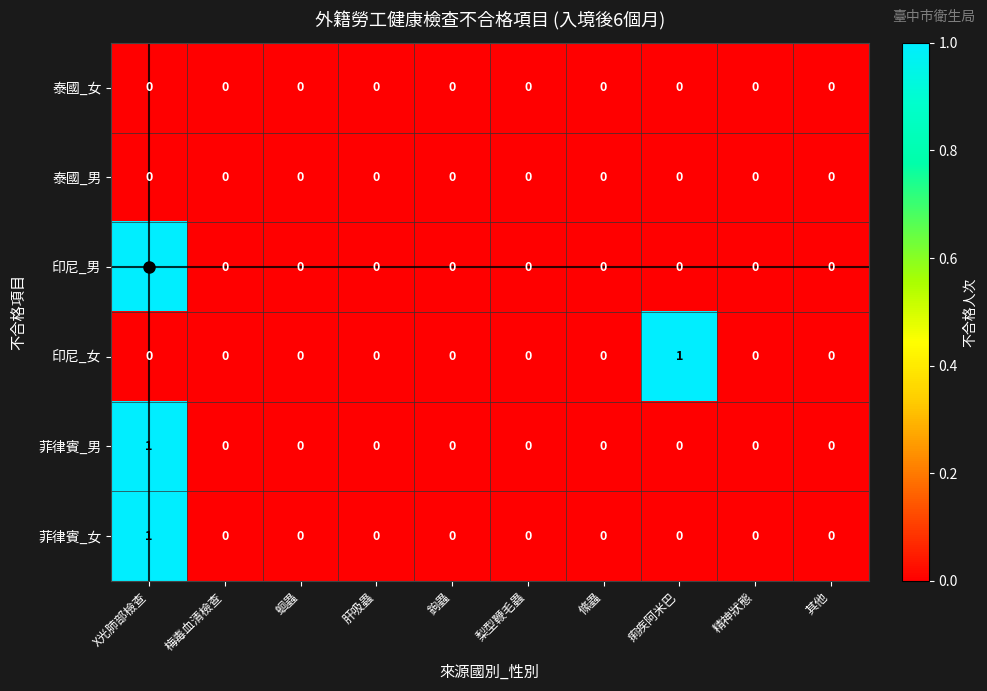

At which category is the sum across all series the highest?

X光肺部檢查